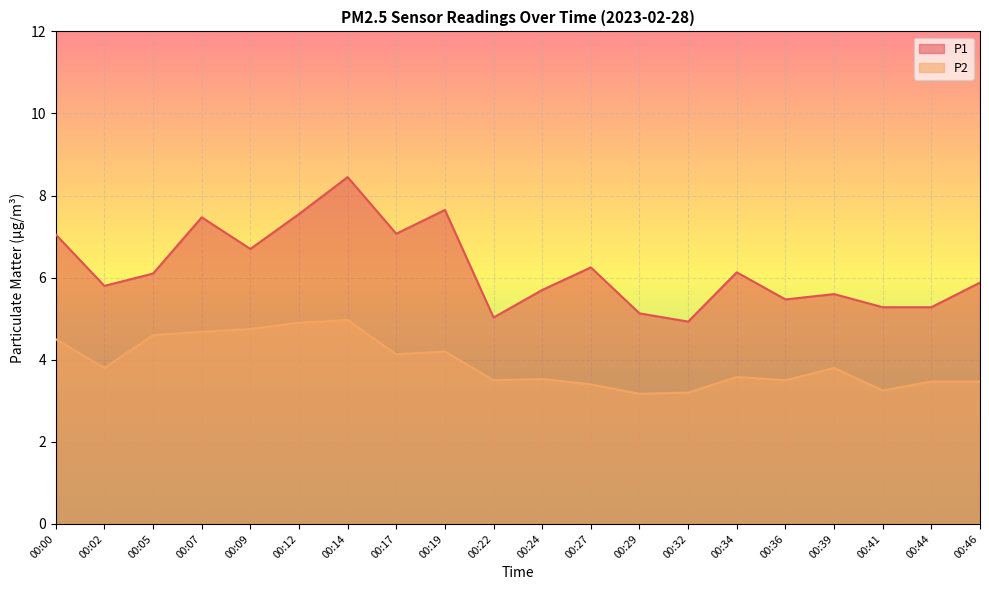

Rank the series by their maximum value, from highest to lowest.

P1, P2